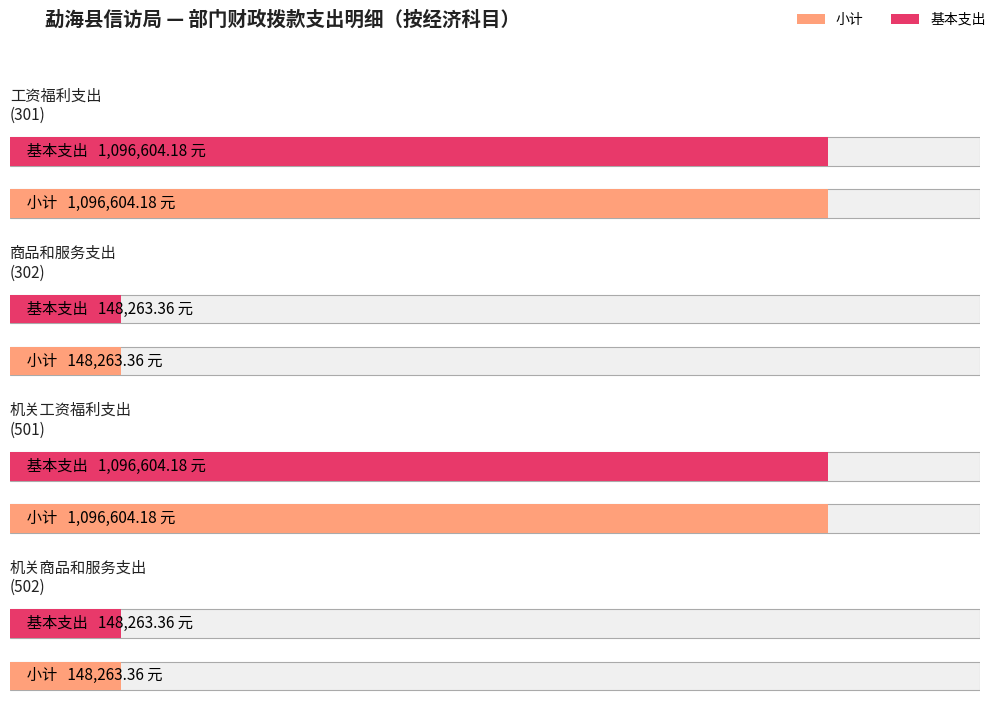

At which label does 基本支出 first exceed 1096604?

工资福利支出